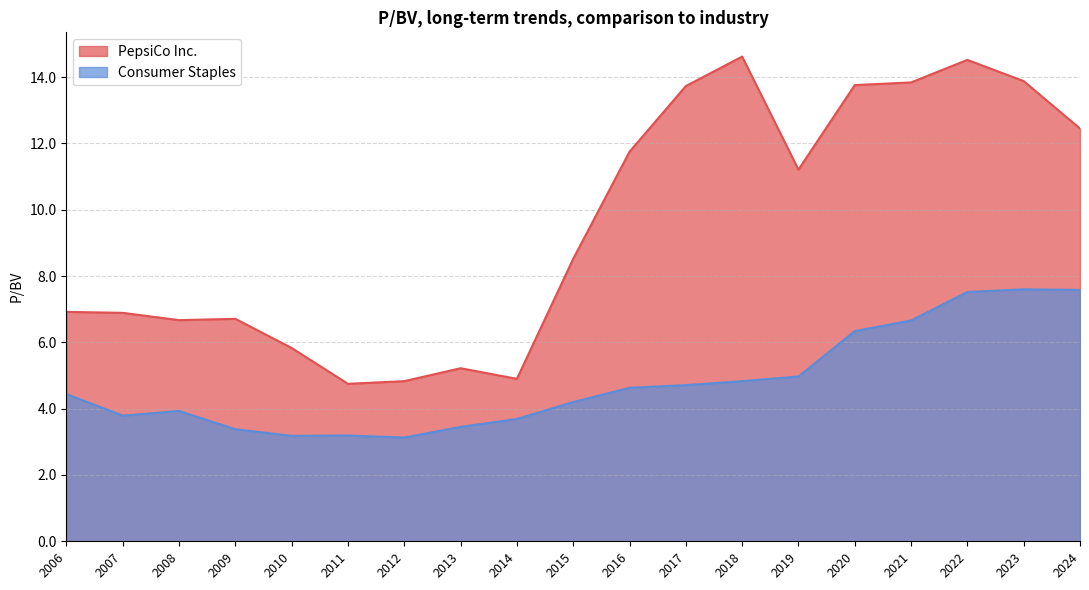

How many lines are shown in the chart?

2